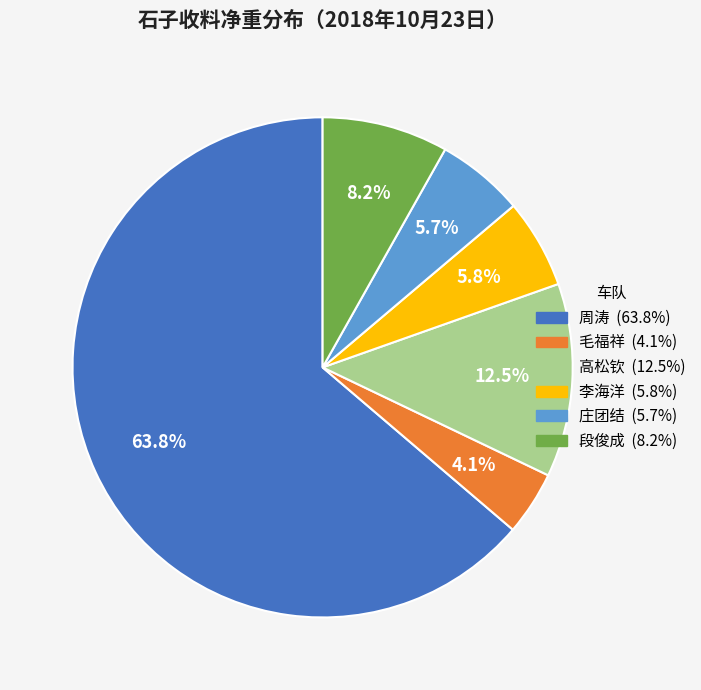

Is there any slice that represents more than half of the pie?

Yes